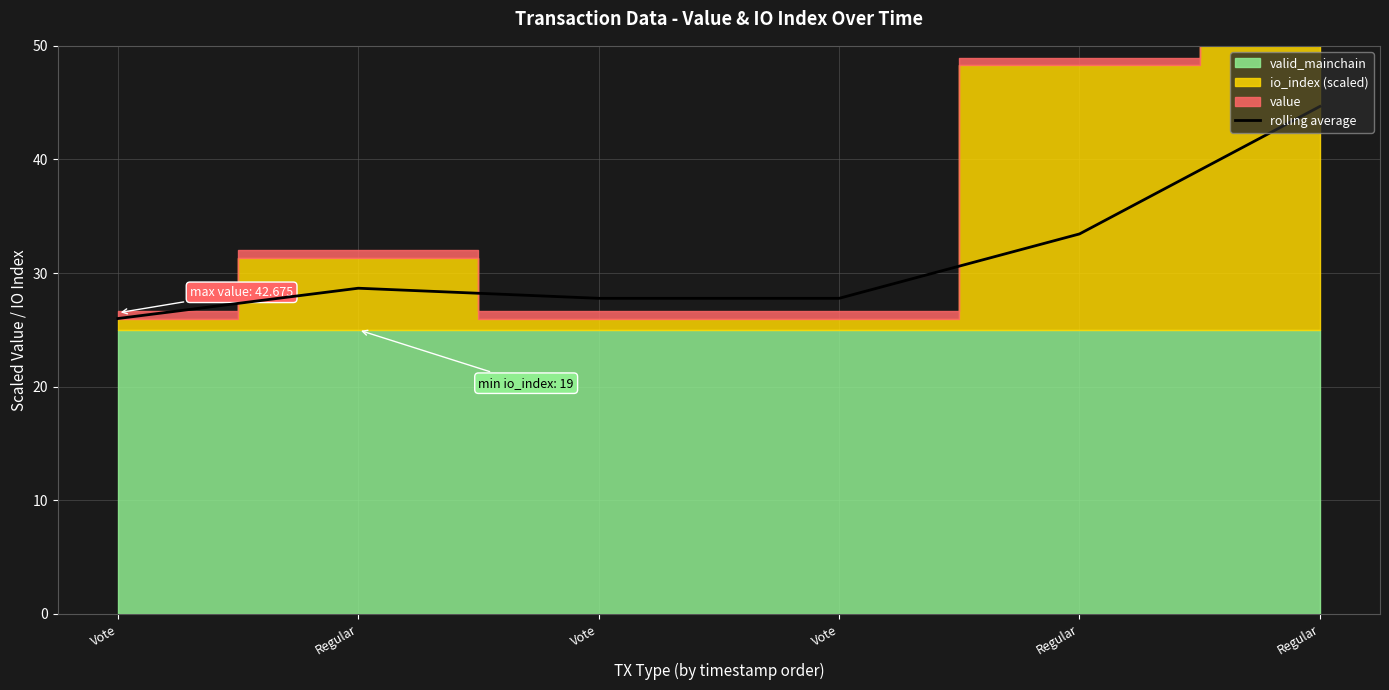

Rank the categories by value from highest to lowest.

Regular, Regular, Regular, Vote, Vote, Vote